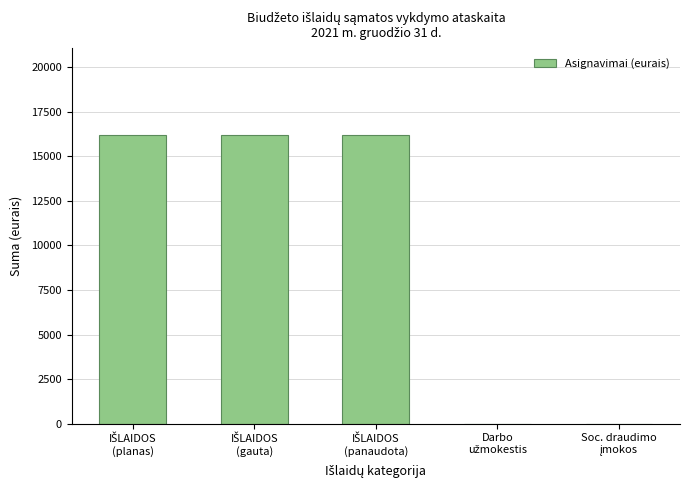

What is the greatest value displayed?

16200